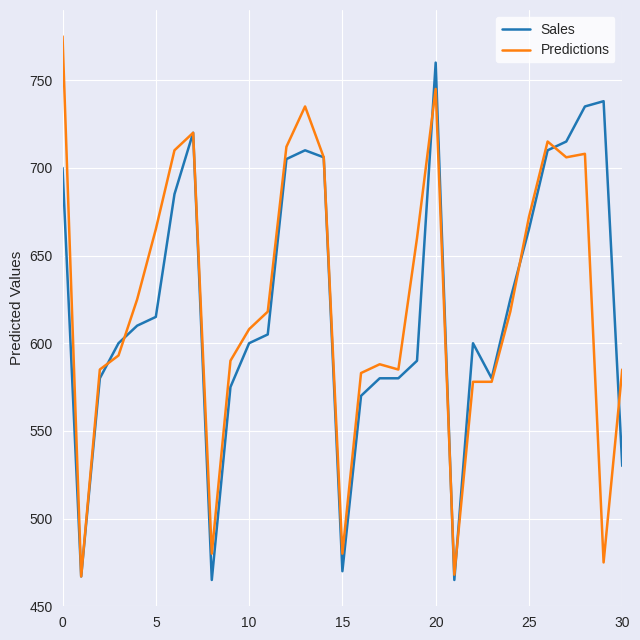

What is the highest value of the Sales series?

760